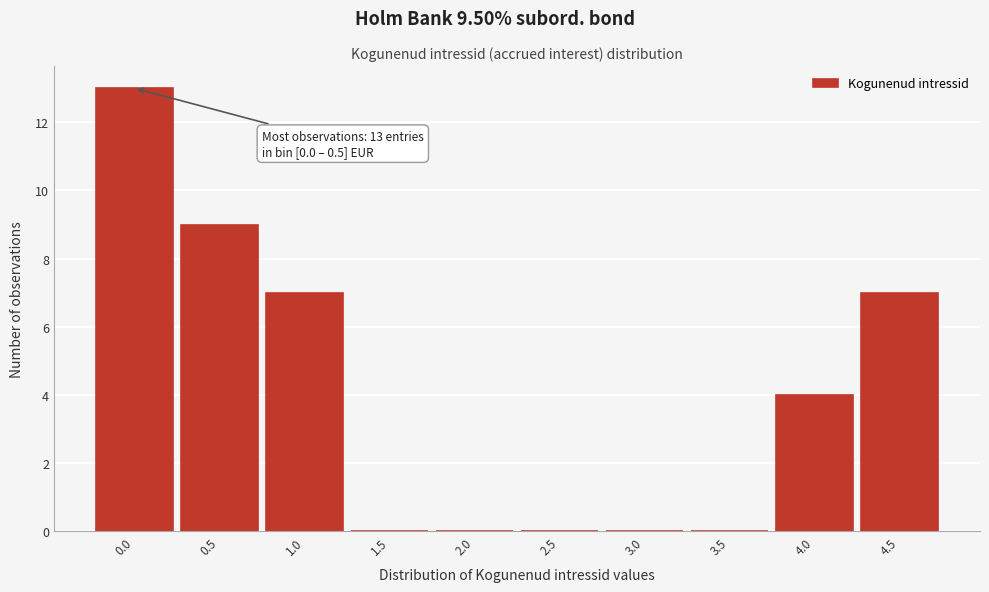

Reading left to right, list all the values displayed in this chart.

0.0=13	0.5=9	1.0=7	1.5=0	2.0=0	2.5=0	3.0=0	3.5=0	4.0=4	4.5=7